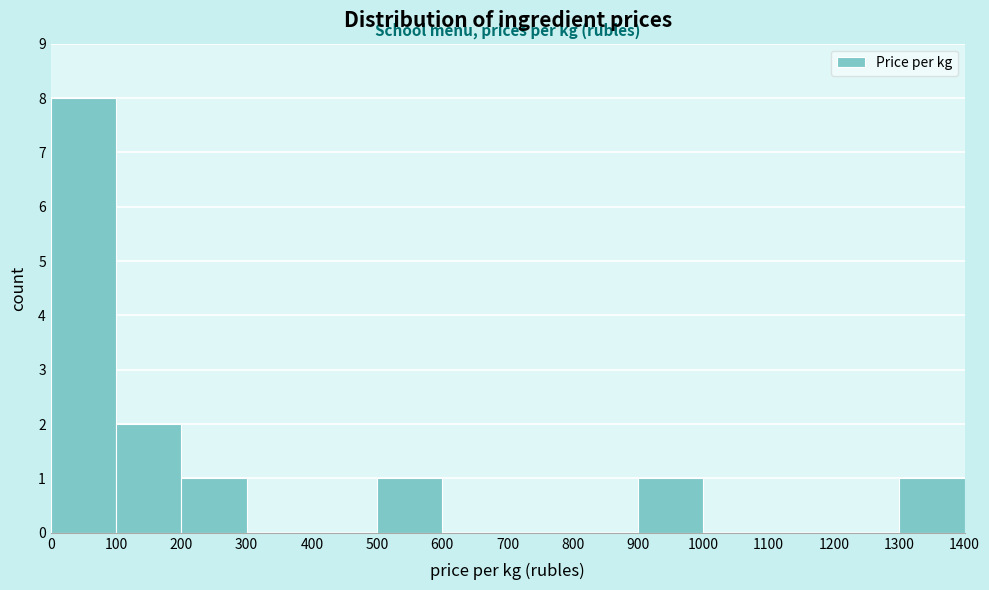

Reading left to right, transcribe this chart: for each bar, give the range it covers on the x-axis and its height. The values are not printed on the chart, so give them approximately, as read against the axis.

0 to 100: 8
100 to 200: 2
200 to 300: 1
300 to 400: 0
400 to 500: 0
500 to 600: 1
600 to 700: 0
700 to 800: 0
800 to 900: 0
900 to 1000: 1
1000 to 1100: 0
1100 to 1200: 0
1200 to 1300: 0
1300 to 1400: 1